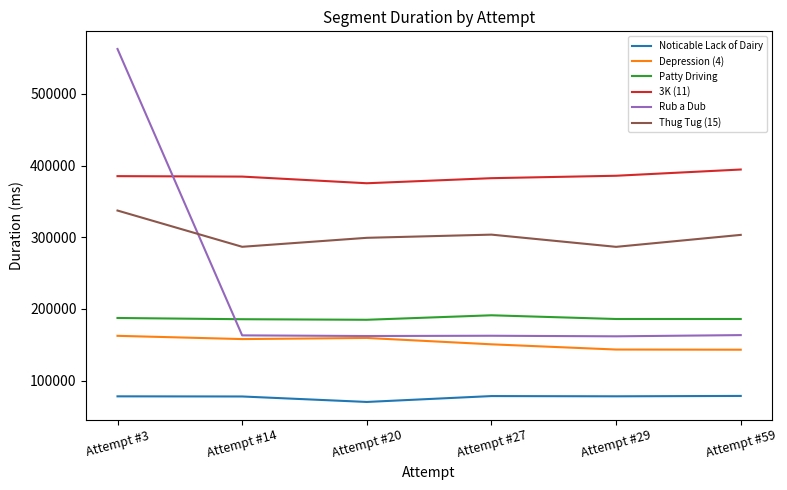

Is it true that Noticable Lack of Dairy equals 28693 at Attempt #29?

False